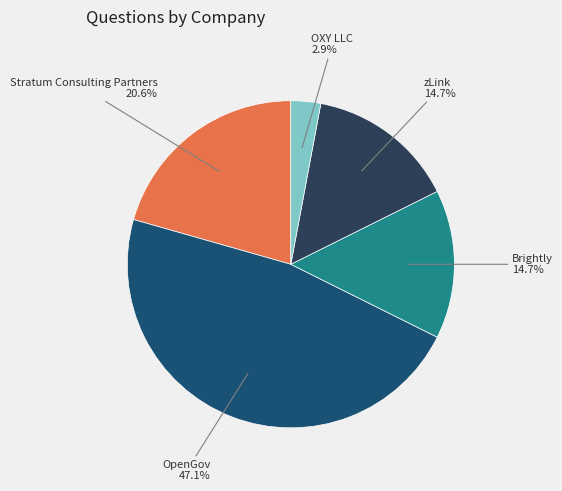

Is there any slice that represents more than half of the pie?

No